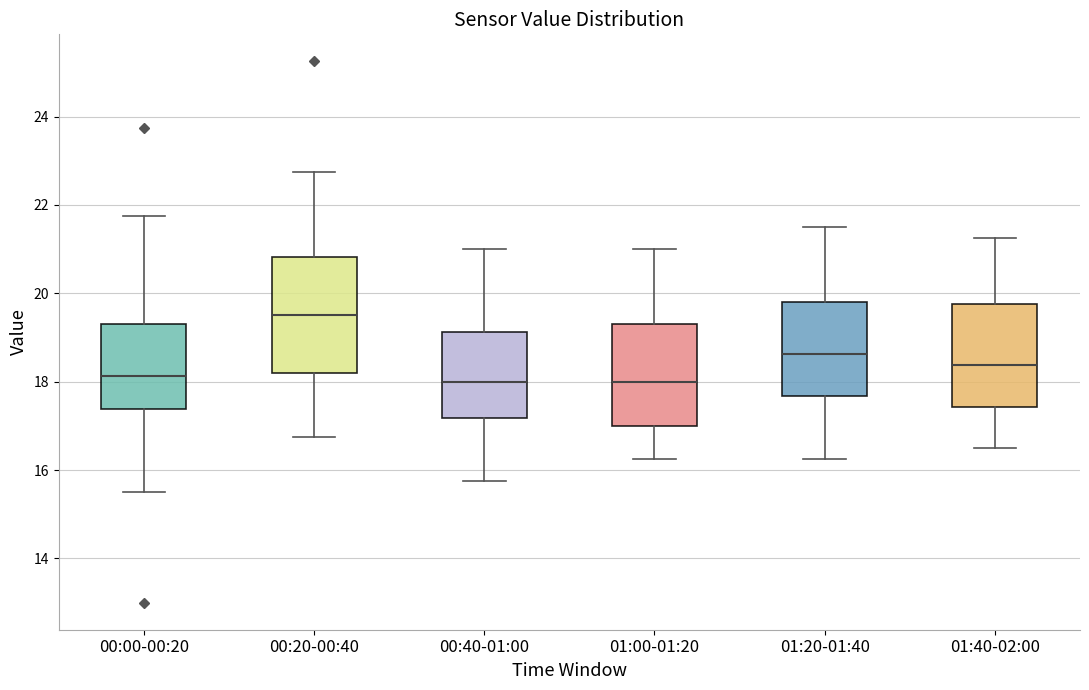

Comparing the boxes themselves (not the whiskers), which one is the tallest?

00:20-00:40